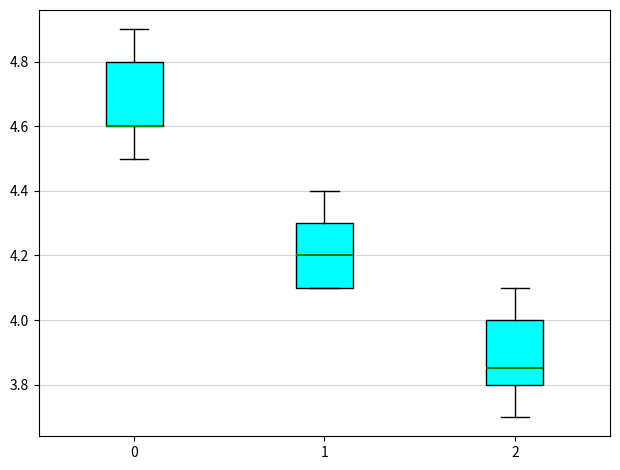

Reading left to right, transcribe this box plot: for each box, give where its median line is, the range the box spans, and where its two whiskers end, as read against the y-axis. The values are not printed on the chart, so give them approximately, as read against the axis.

0: median 4.60 (drawn on the box's lower edge), box 4.60 to 4.80, whiskers 4.50 to 4.90
1: median 4.20, box 4.10 to 4.30, whiskers 4.10 to 4.40
2: median 3.86, box 3.80 to 4.00, whiskers 3.70 to 4.10